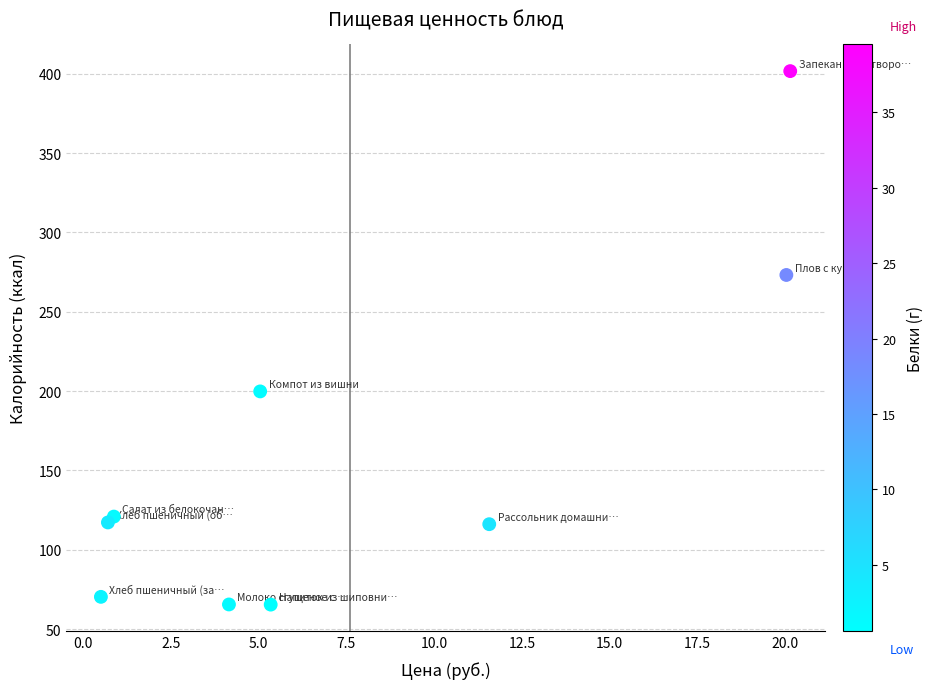

What Y value in the scatter plot is closest to 233?

199.8